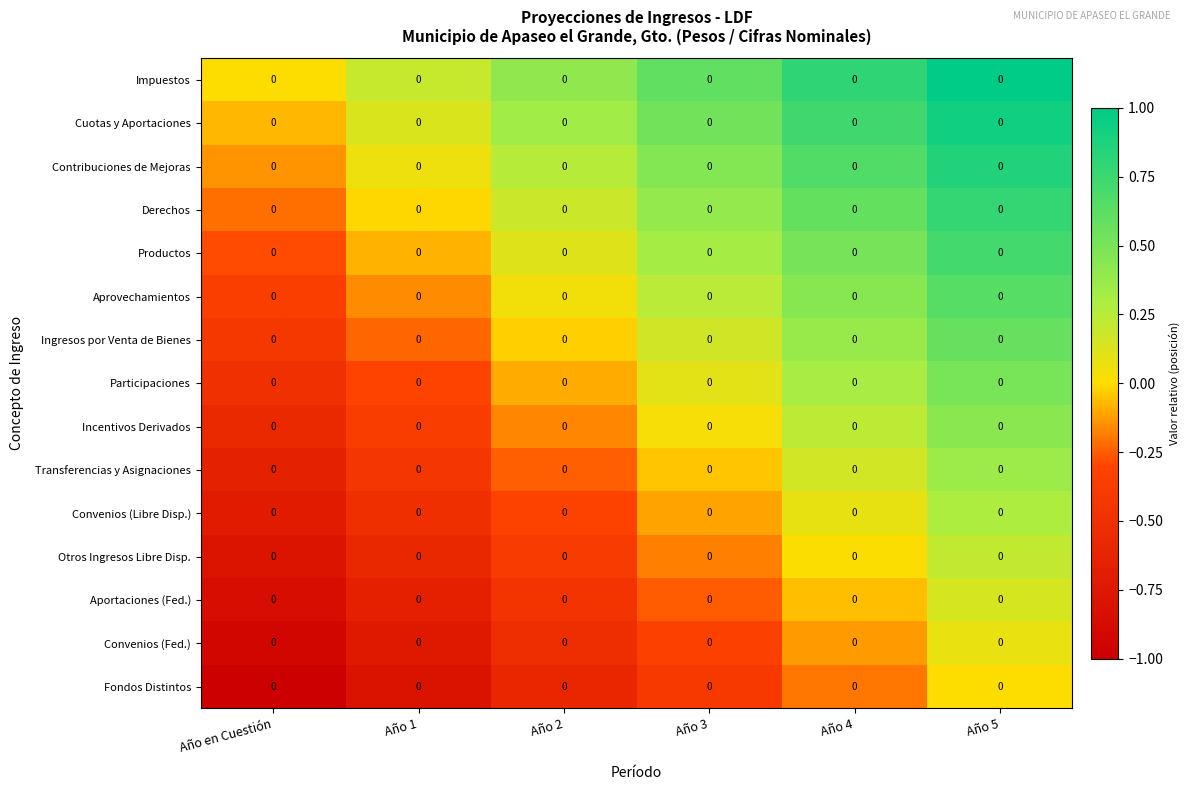

What is the spread (max minus min) of values at Año 3?

1.0